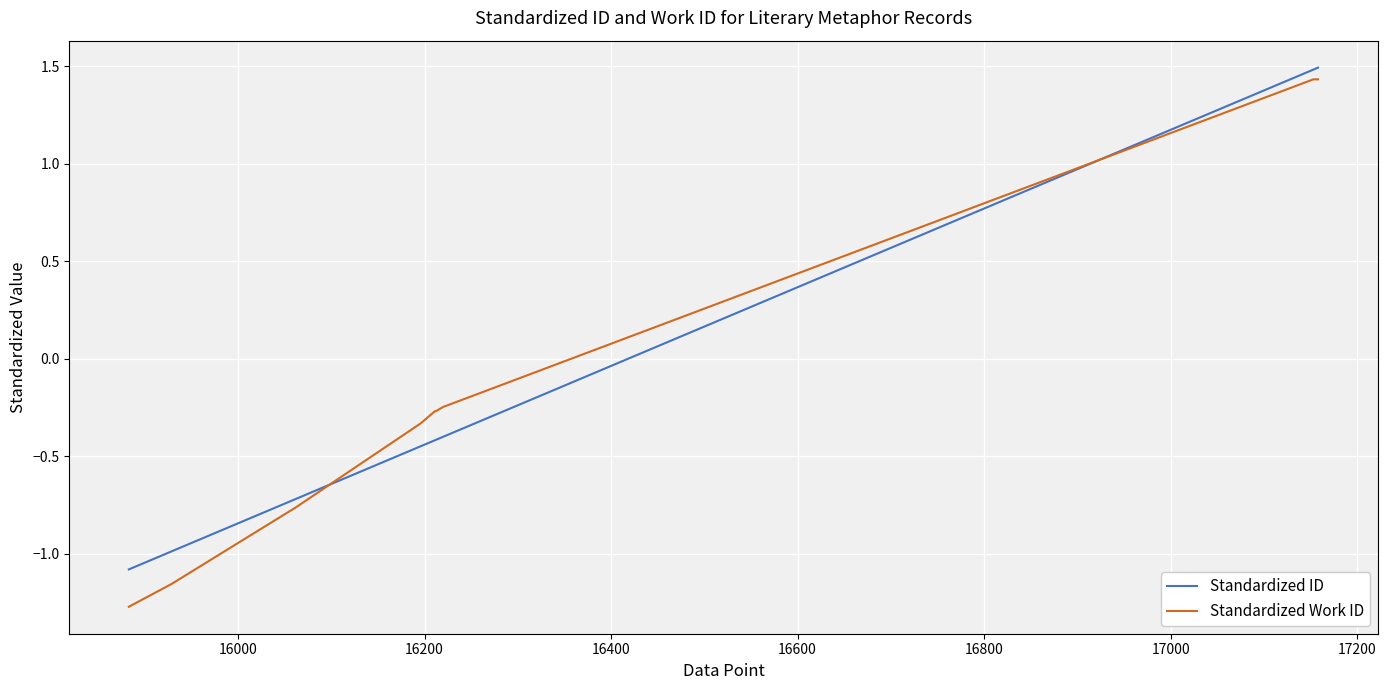

What is the difference between the maximum and minimum values in the Standardized ID series?

2.6